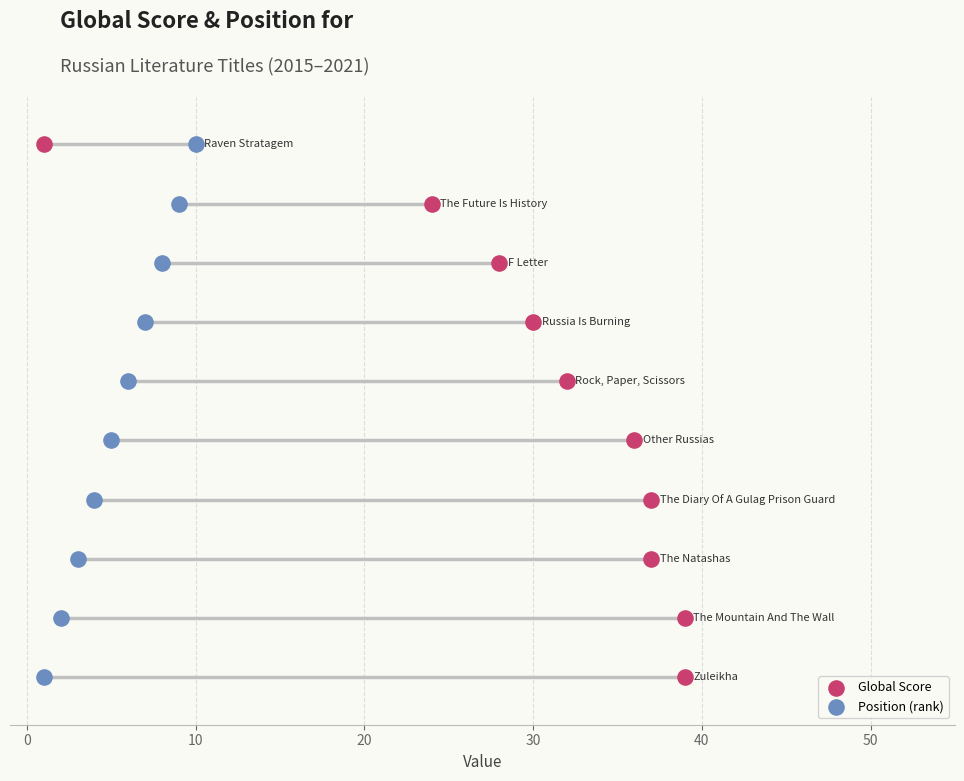

Which series contains the lowest Y value?

Global Score